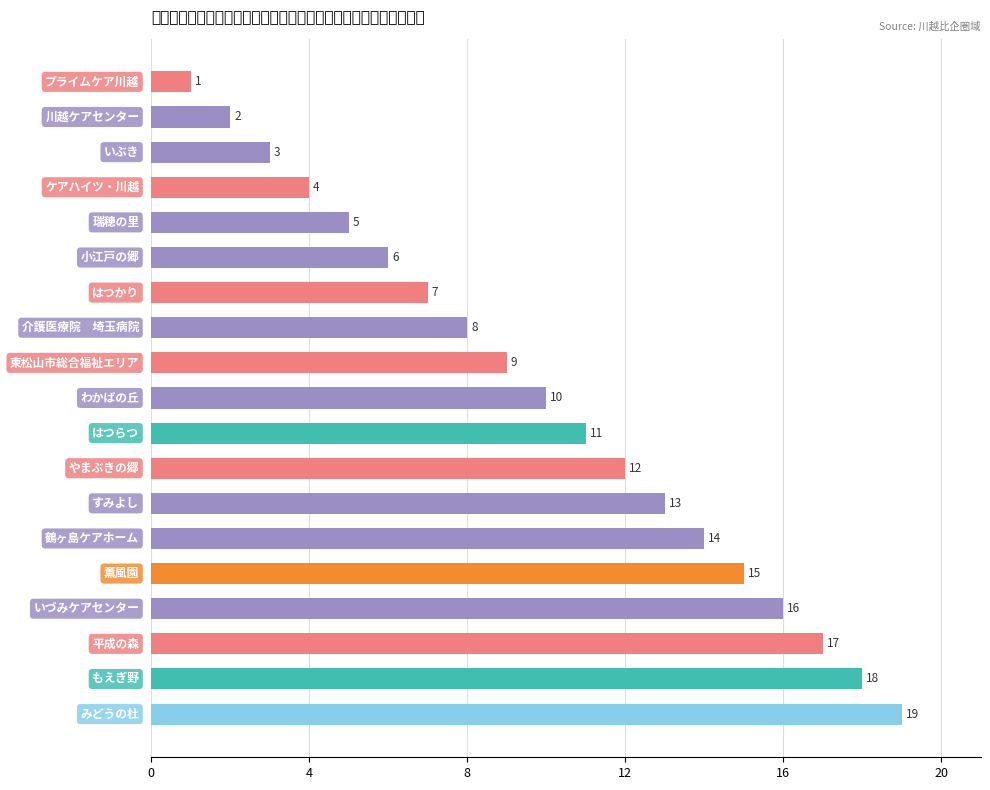

How many categories are shown in the chart?

19